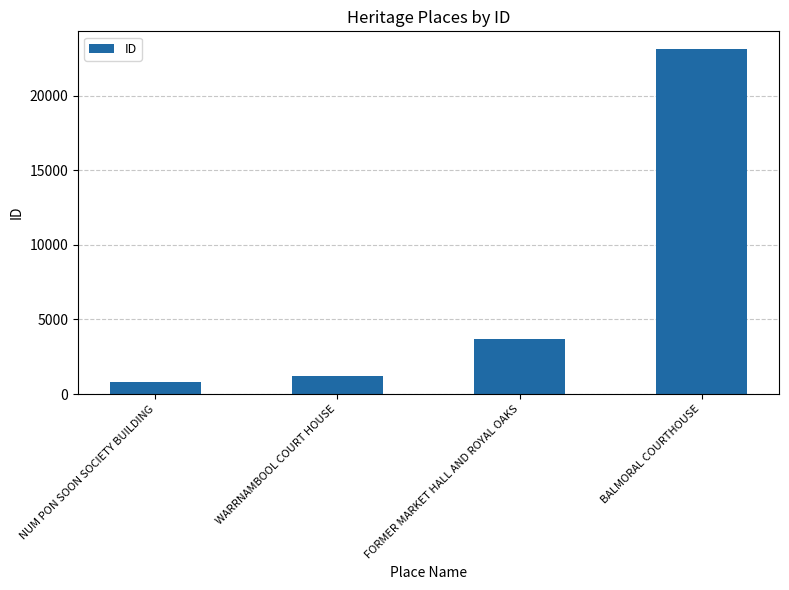

Between WARRNAMBOOL COURT HOUSE and FORMER MARKET HALL AND ROYAL OAKS, which is larger?

FORMER MARKET HALL AND ROYAL OAKS